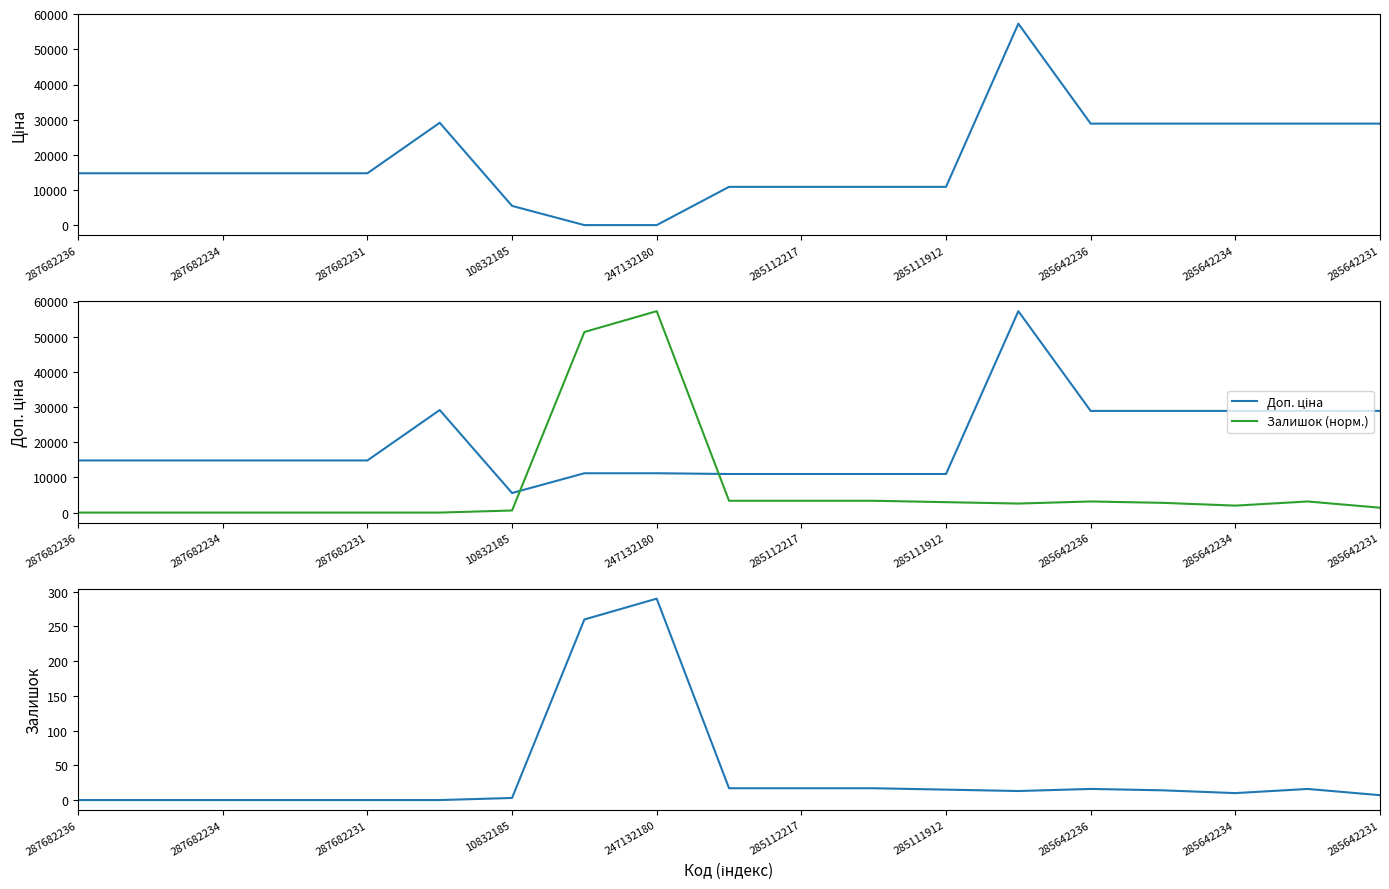

The value of Залишок (норм.) at 287682234 is -23836.7. True or false?

False